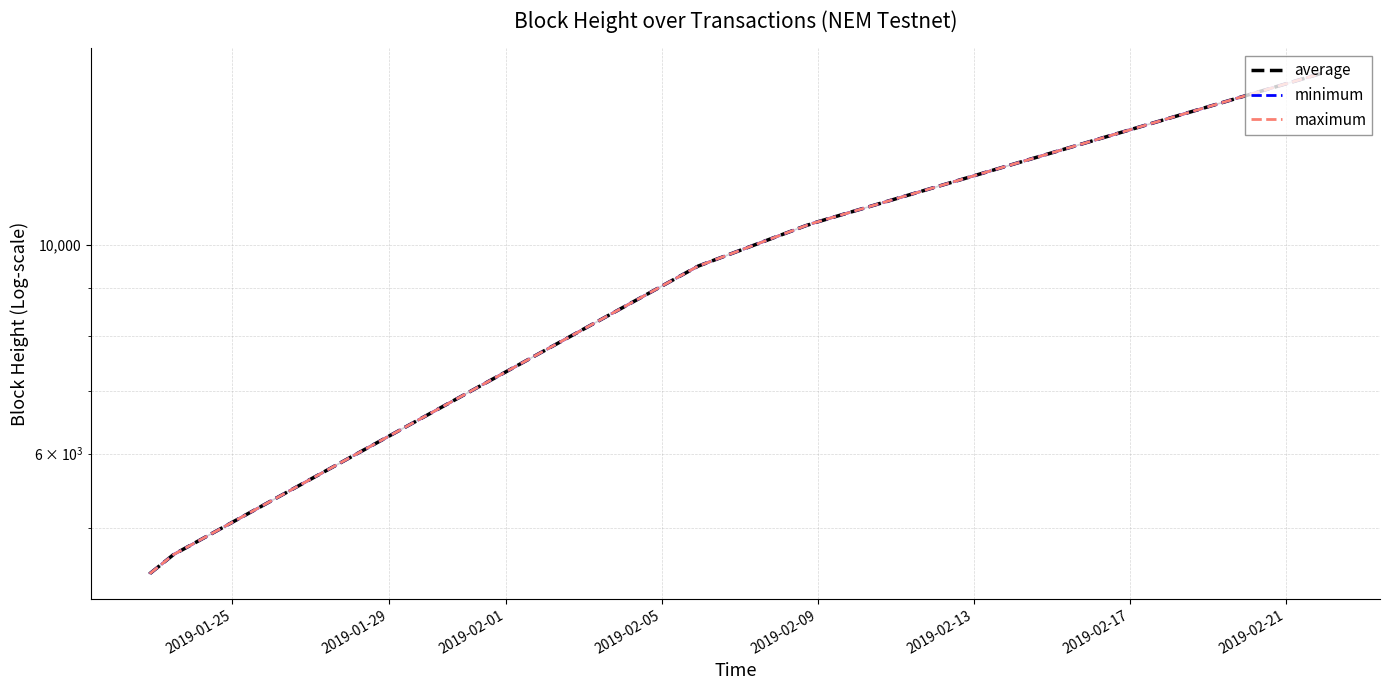

The value of minimum at 9 is 3767. True or false?

False